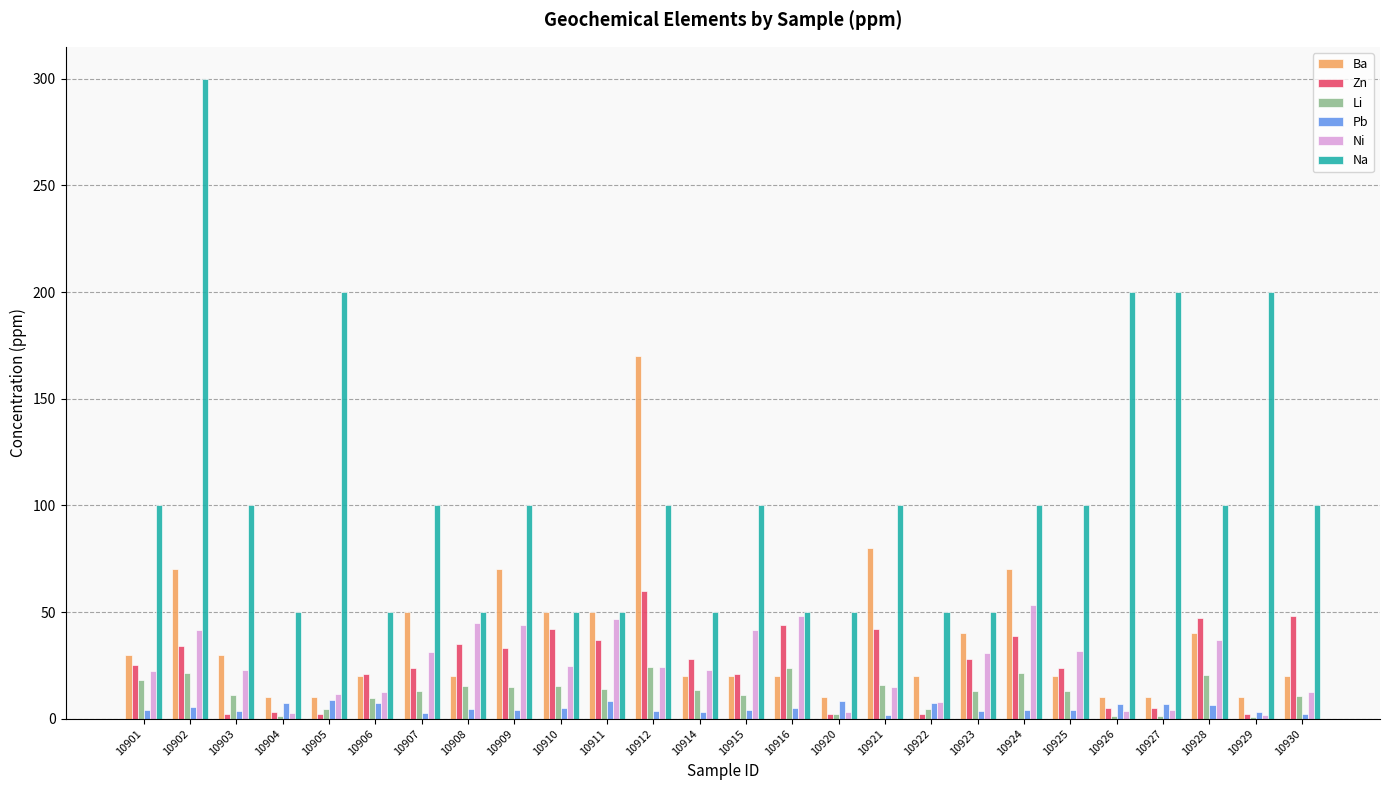

The Li series shows 2.6 at 10923. True or false?

False